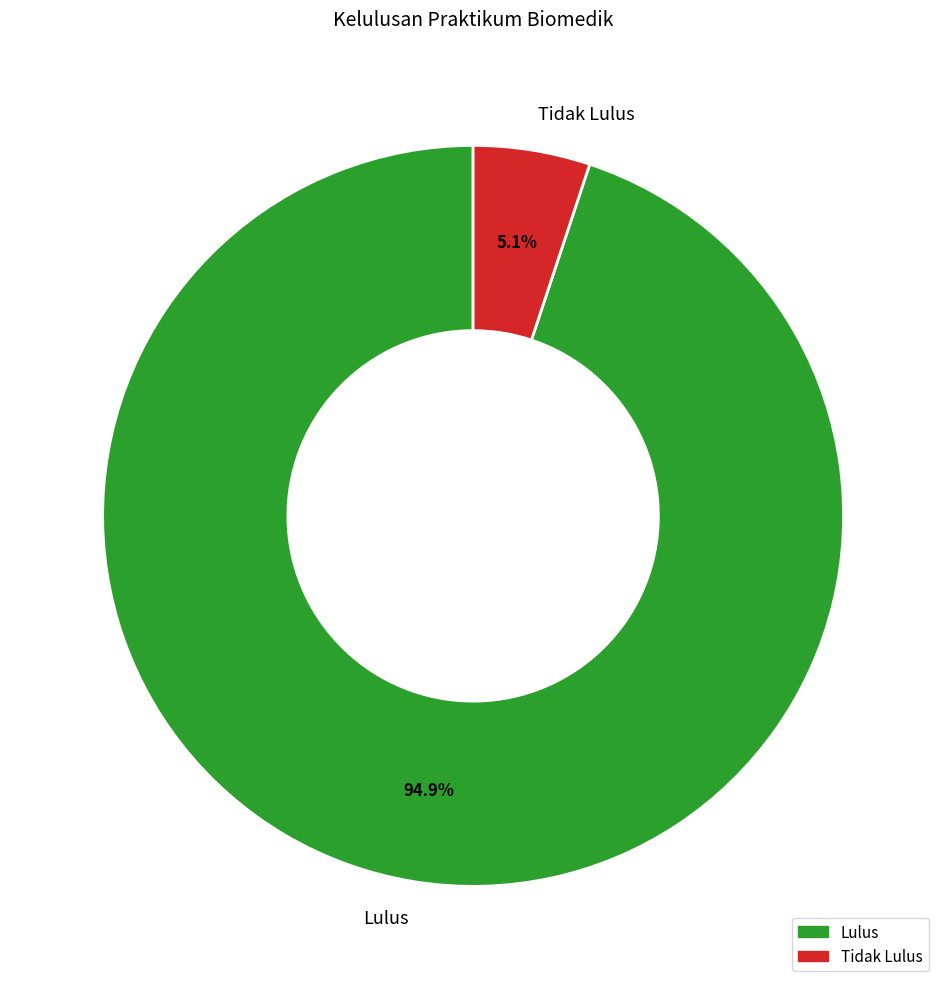

The Lulus slice represents 95% of the pie. True or false?

True